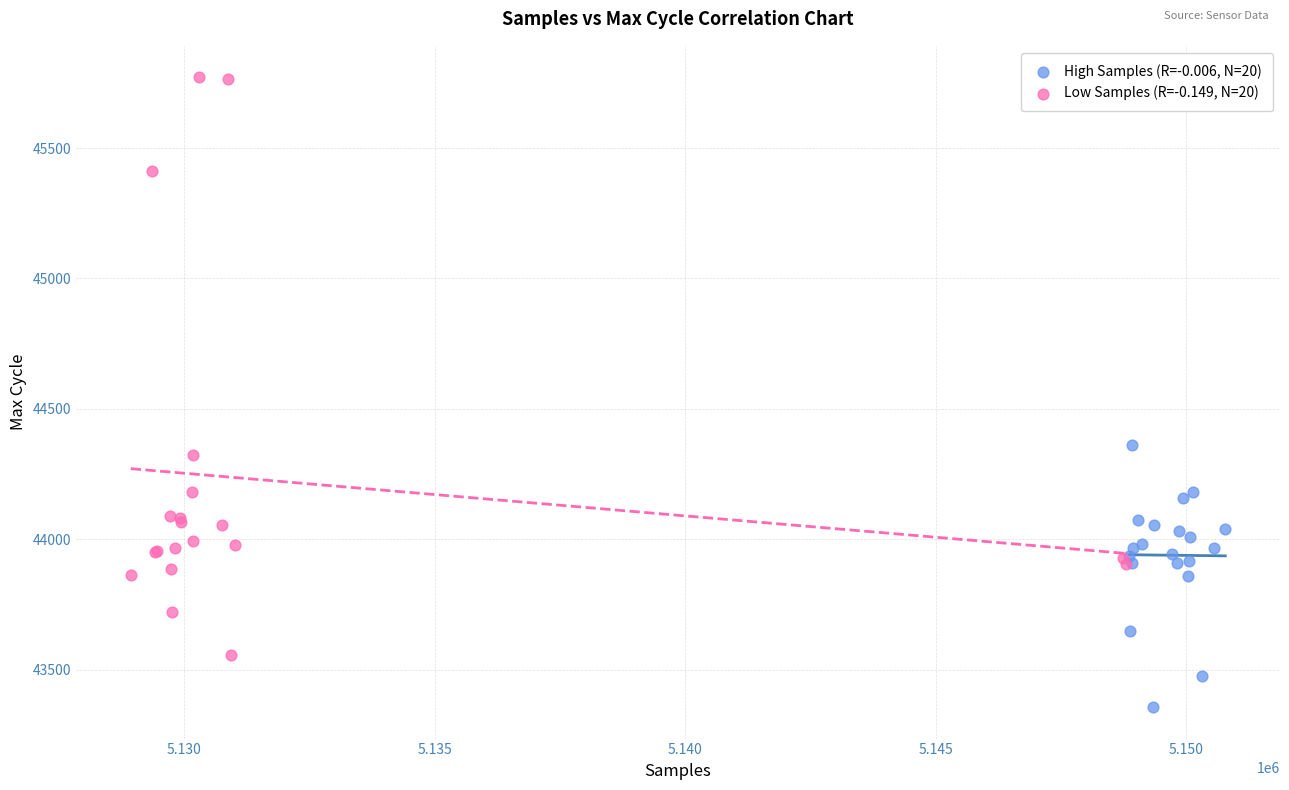

Which series reaches the maximum Y coordinate?

Low Samples (R=-0.149, N=20)